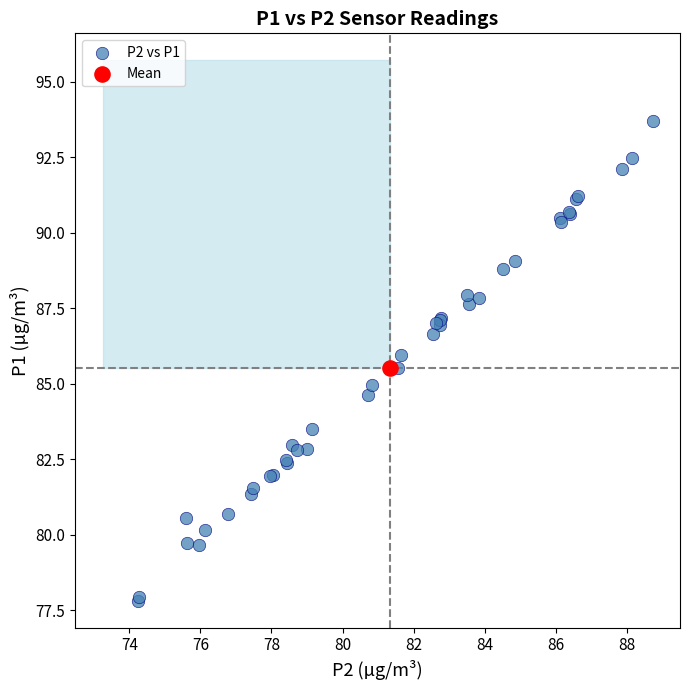

What are all the series names shown in the legend?

P2 vs P1, Mean